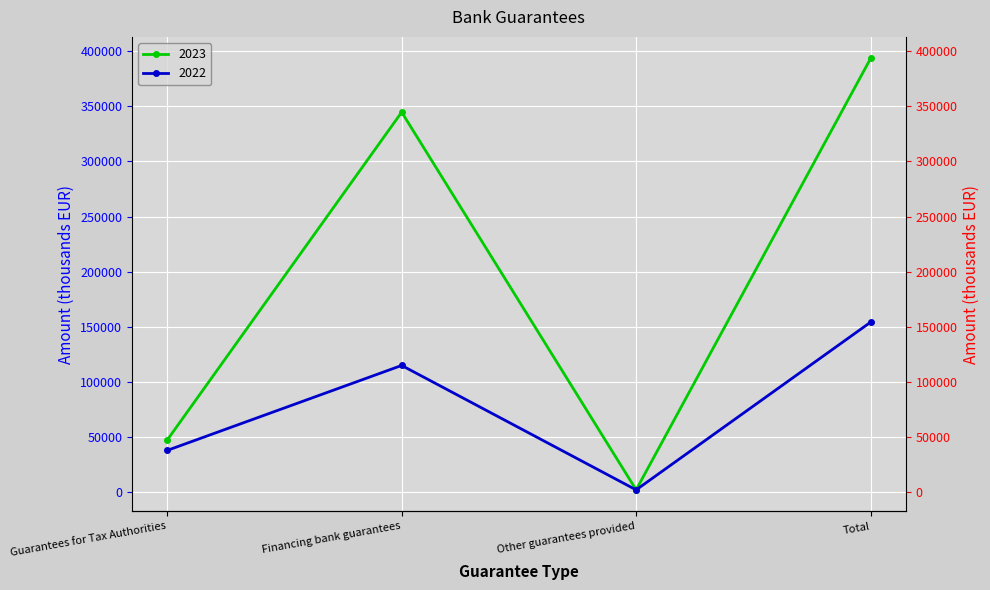

Which category has the highest value in the 2022 series?

Total